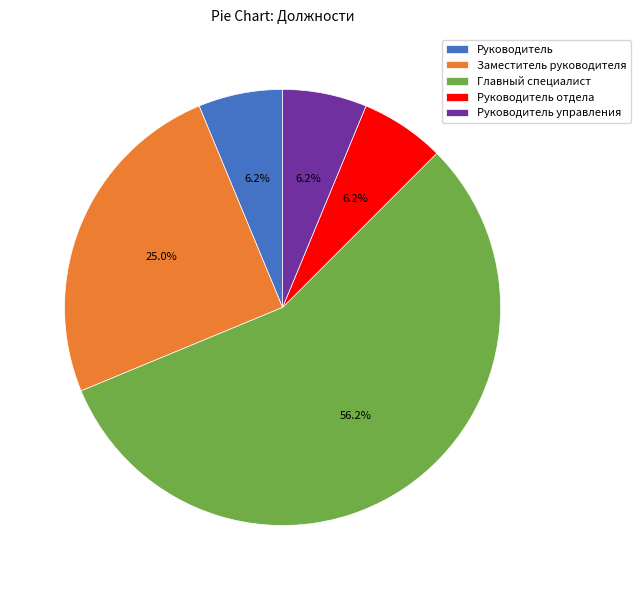

What percentage is the Руководитель slice, to the nearest percent?

6%